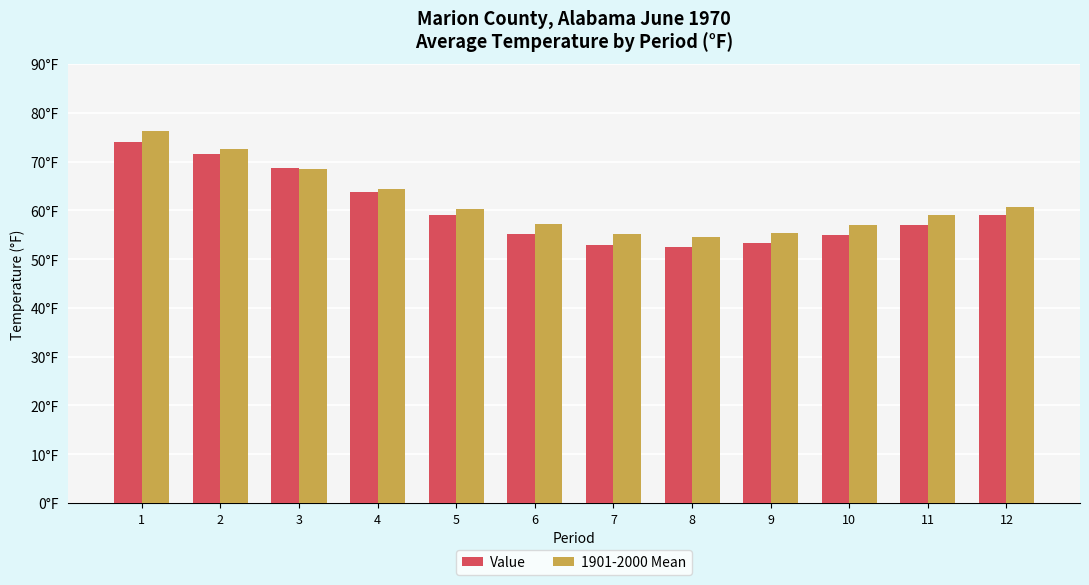

What is the sum of the 1901-2000 Mean values at 9 and 8?

110.0